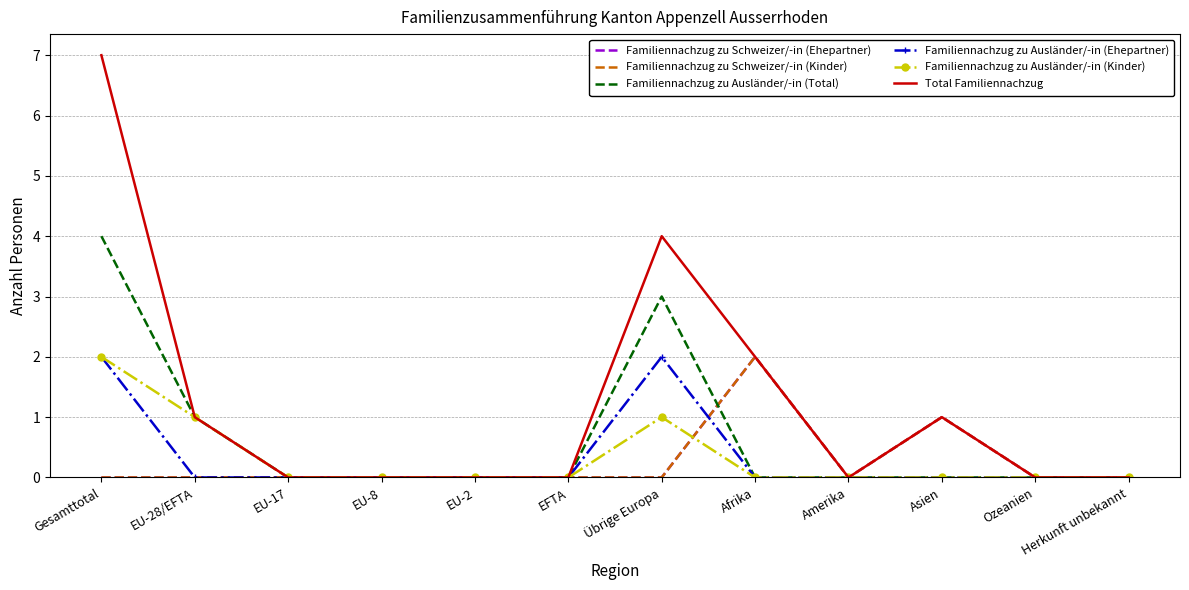

Reading right to left, what are all the values shown in this chart?

Familiennachzug zu Schweizer/-in (Ehepartner): Herkunft unbekannt=0	Ozeanien=0	Asien=1	Amerika=0	Afrika=2	Übrige Europa=0	EFTA=0	EU-2=0	EU-8=0	EU-17=0	EU-28/EFTA=0	Gesamttotal=0
Familiennachzug zu Schweizer/-in (Kinder): Herkunft unbekannt=0	Ozeanien=0	Asien=1	Amerika=0	Afrika=2	Übrige Europa=0	EFTA=0	EU-2=0	EU-8=0	EU-17=0	EU-28/EFTA=0	Gesamttotal=0
Familiennachzug zu Ausländer/-in (Total): Herkunft unbekannt=0	Ozeanien=0	Asien=0	Amerika=0	Afrika=0	Übrige Europa=3	EFTA=0	EU-2=0	EU-8=0	EU-17=0	EU-28/EFTA=1	Gesamttotal=4
Familiennachzug zu Ausländer/-in (Ehepartner): Herkunft unbekannt=0	Ozeanien=0	Asien=0	Amerika=0	Afrika=0	Übrige Europa=2	EFTA=0	EU-2=0	EU-8=0	EU-17=0	EU-28/EFTA=0	Gesamttotal=2
Familiennachzug zu Ausländer/-in (Kinder): Herkunft unbekannt=0	Ozeanien=0	Asien=0	Amerika=0	Afrika=0	Übrige Europa=1	EFTA=0	EU-2=0	EU-8=0	EU-17=0	EU-28/EFTA=1	Gesamttotal=2
Total Familiennachzug: Herkunft unbekannt=0	Ozeanien=0	Asien=1	Amerika=0	Afrika=2	Übrige Europa=4	EFTA=0	EU-2=0	EU-8=0	EU-17=0	EU-28/EFTA=1	Gesamttotal=7